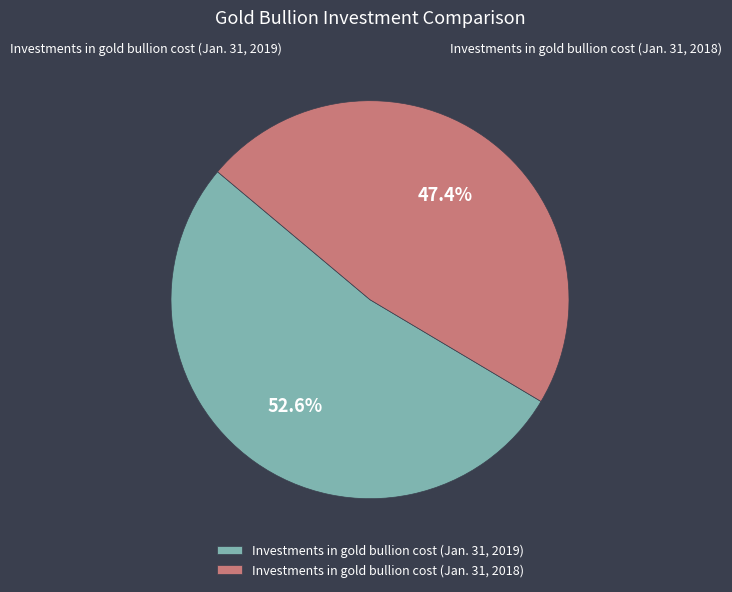

The Investments in gold bullion cost (Jan. 31, 2019) slice represents 53% of the pie. True or false?

True